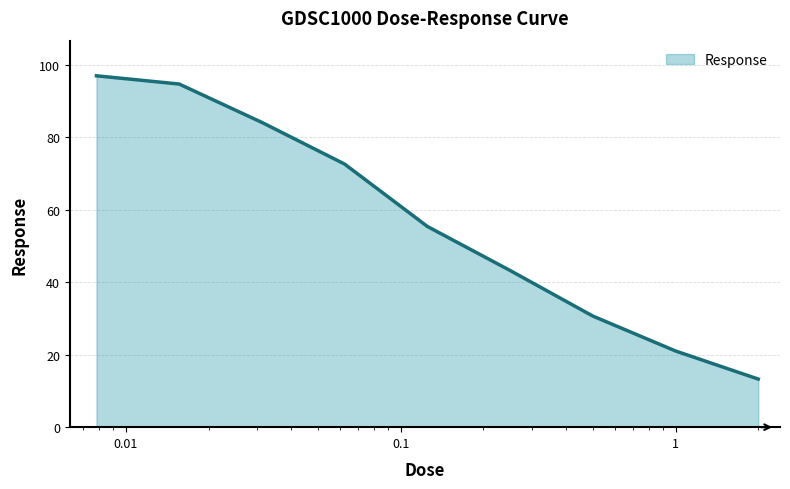

How many lines are shown in the chart?

1